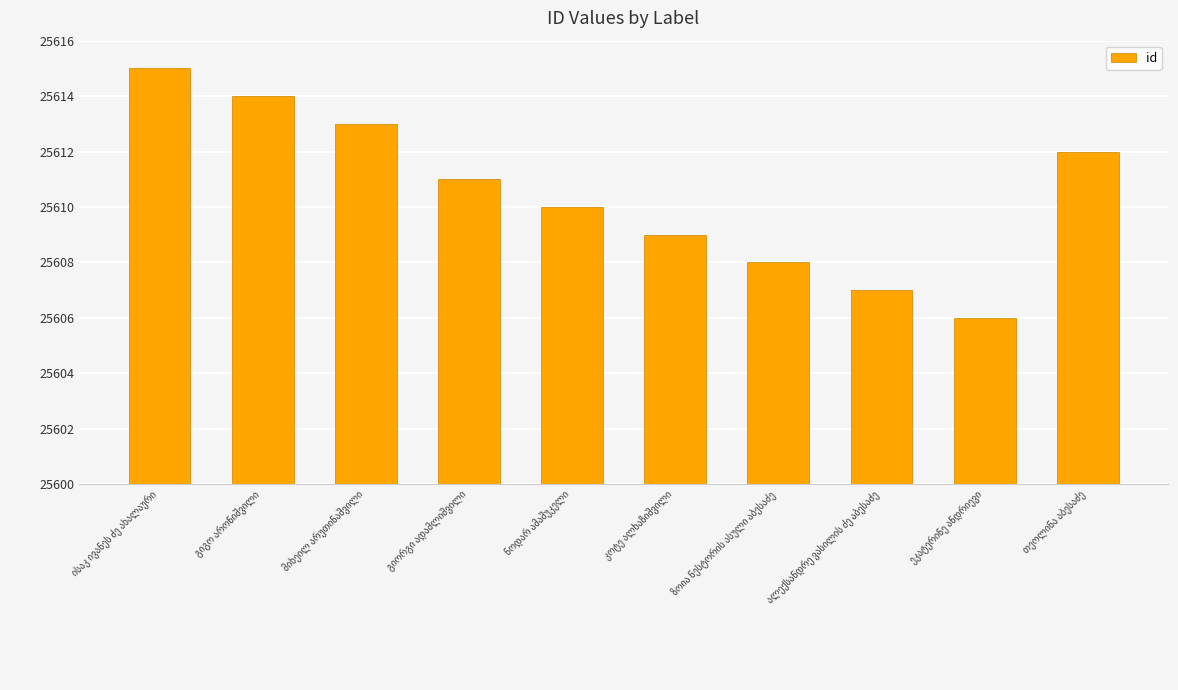

What is the difference between the maximum and minimum values?

9